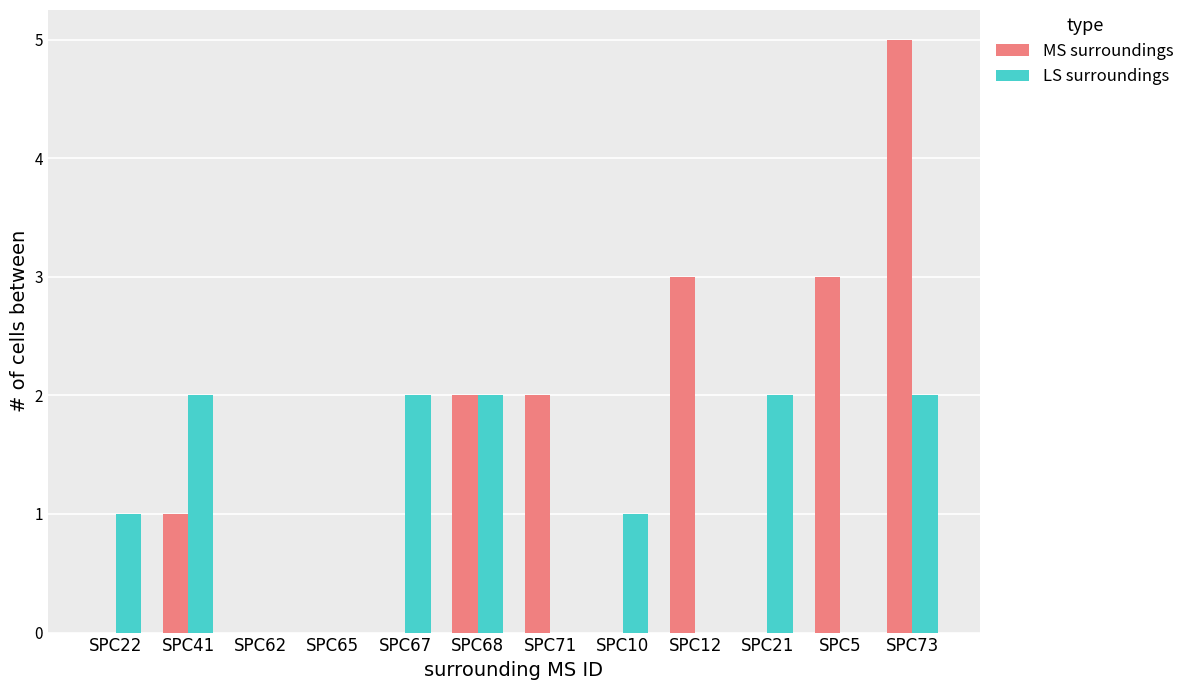

Is the value of LS surroundings at SPC71 greater than the value of MS surroundings at SPC71?

No